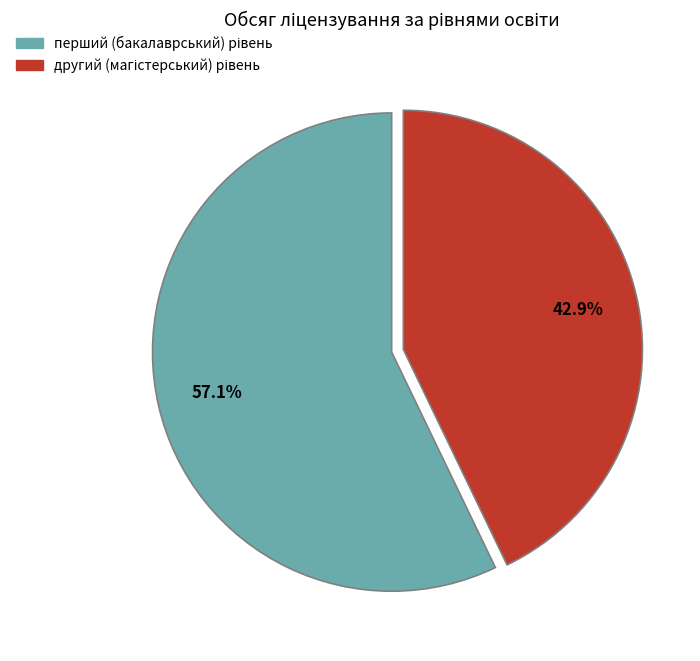

Is there a majority slice in this chart?

Yes